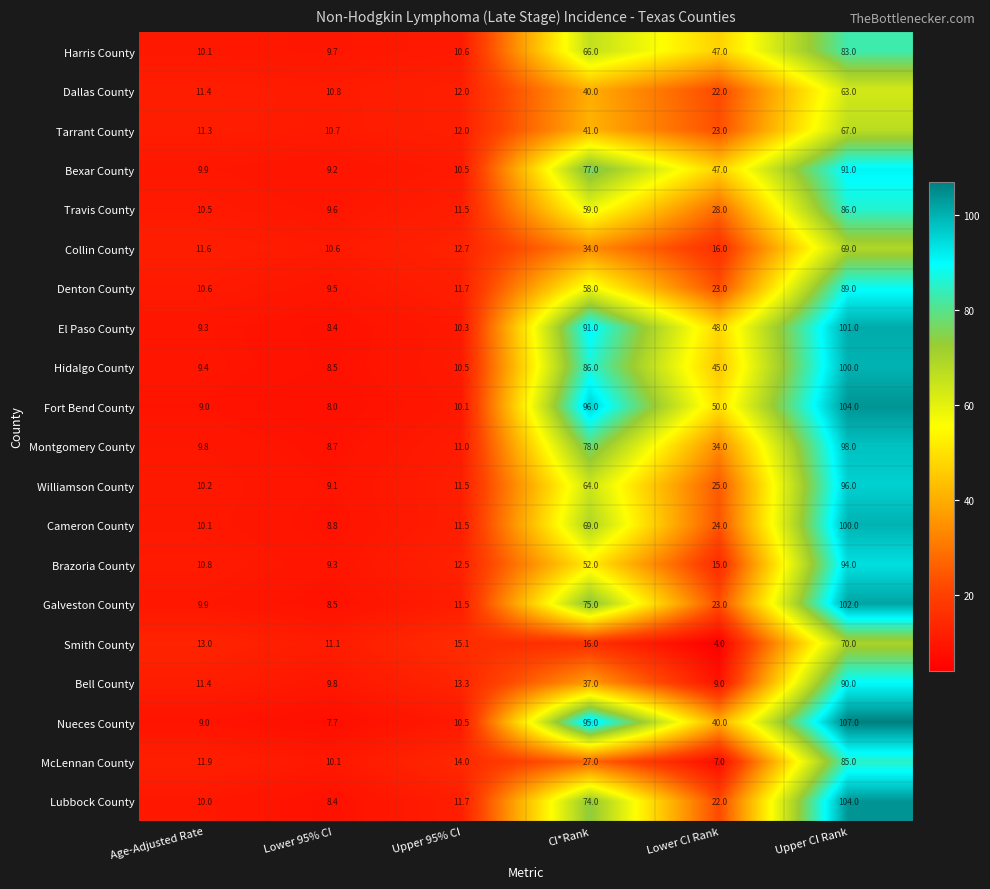

Rank the categories by Brazoria County value from lowest to highest.

Lower 95% CI, Age-Adjusted Rate, Upper 95% CI, Lower CI Rank, CI*Rank, Upper CI Rank